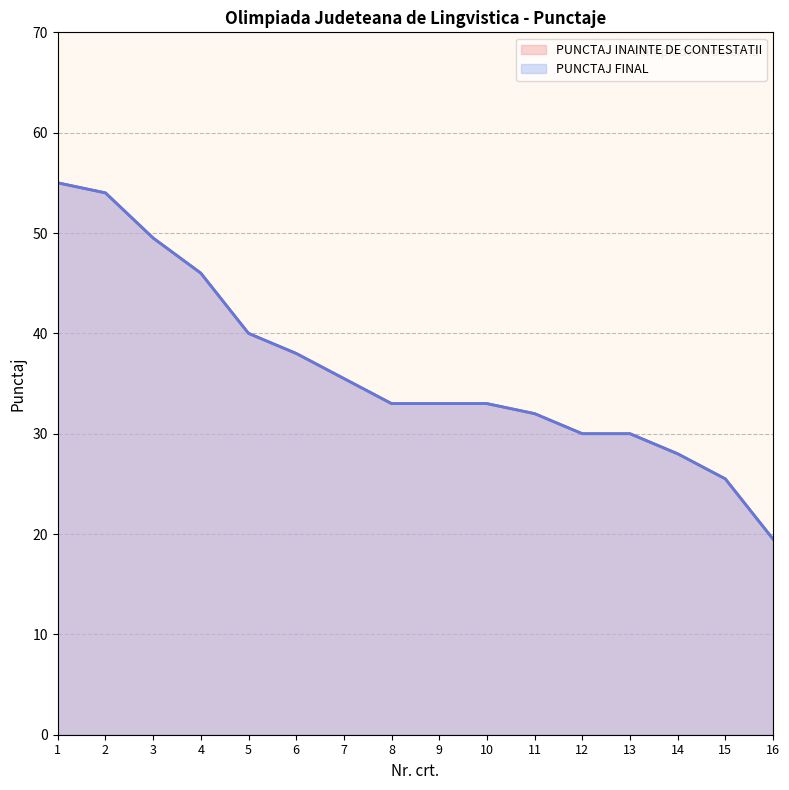

Which series has the largest total across all categories?

PUNCTAJ INAINTE DE CONTESTATII (line)